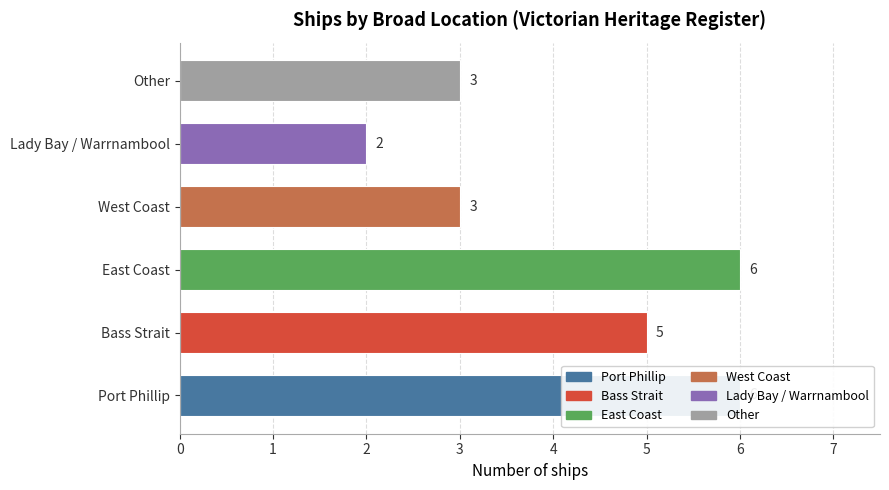

Which label corresponds to the largest value in the chart?

Port Phillip